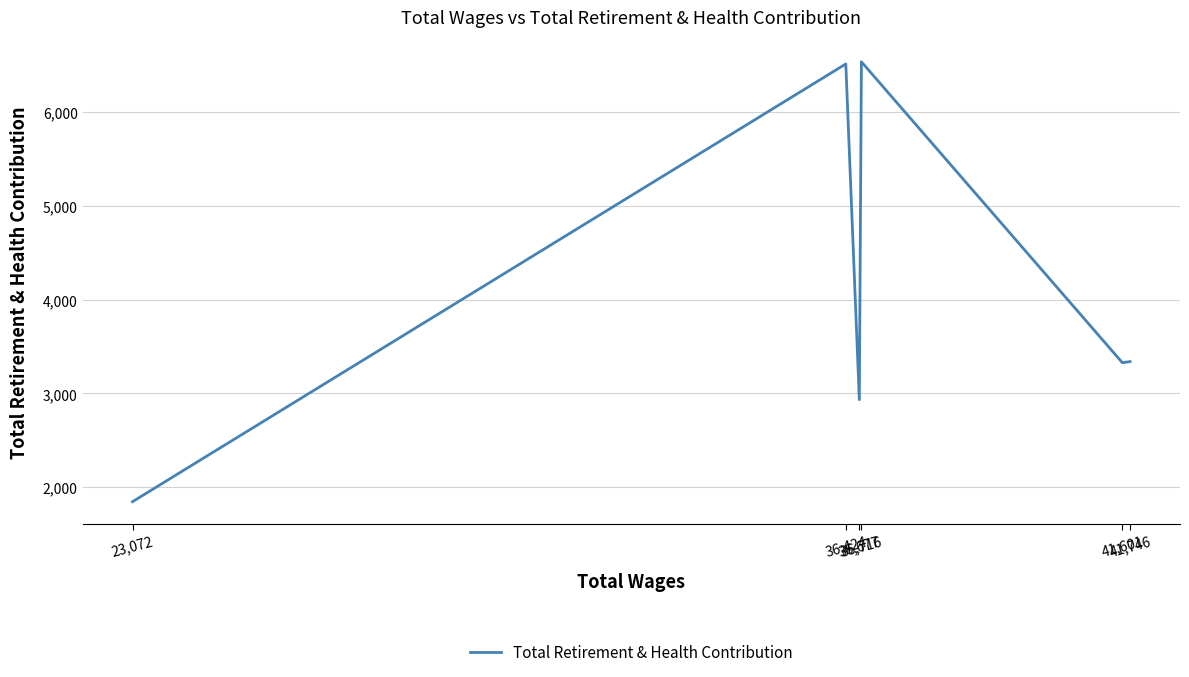

Between 41,746 and 23,072, which is larger?

41,746